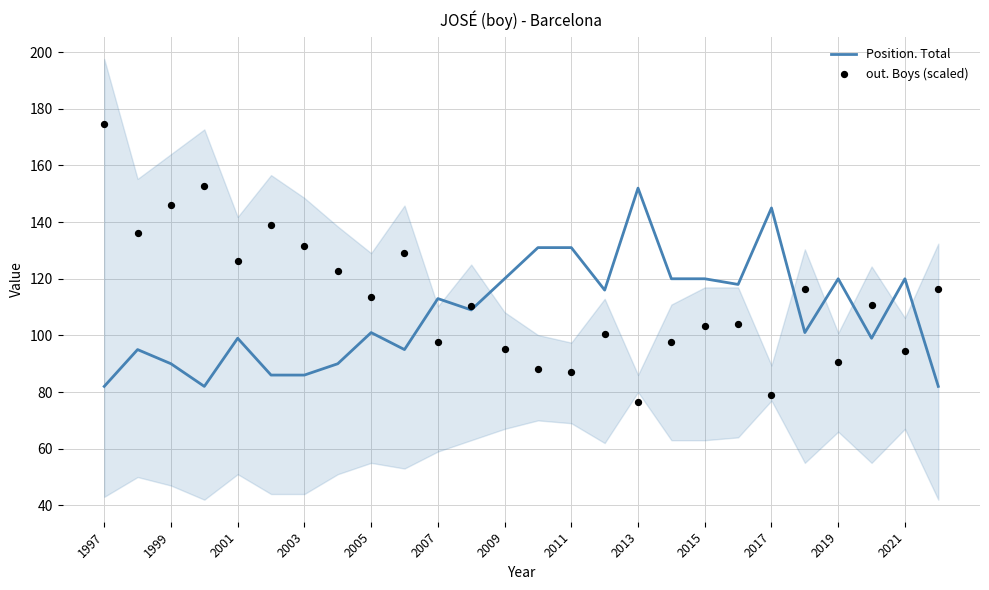

What is the maximum value for Position. Total?

152